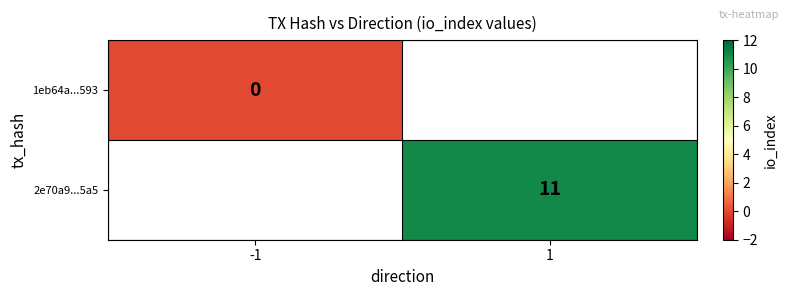

Is the value of 2e70a9...5a5 at 1 greater than the value of 1eb64a...593 at -1?

Yes